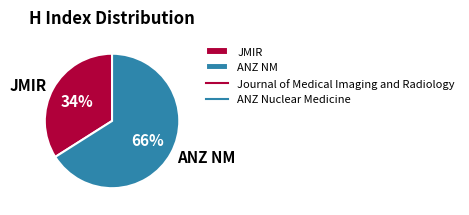

Is the sum of JMIR and ANZ NM greater than half?

Yes